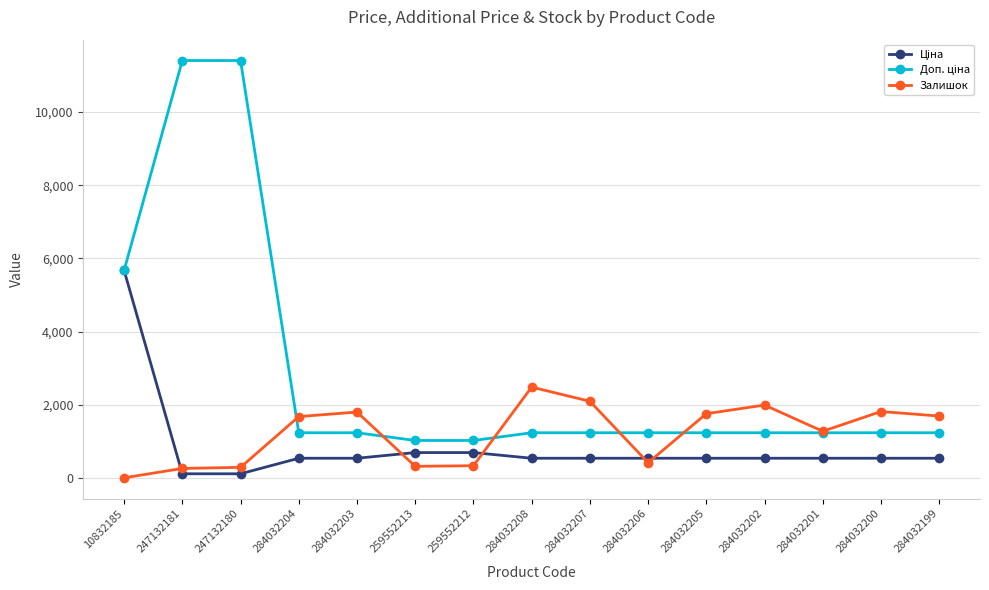

True or false: Залишок has a value of 2715.9 at 284032202.

False